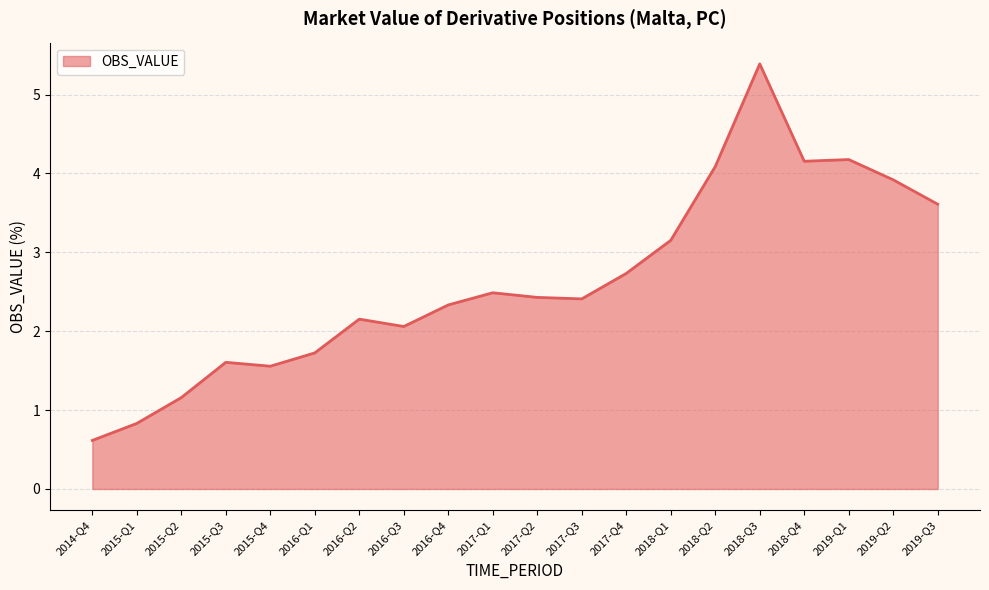

What is the difference between the maximum and minimum values?

4.8